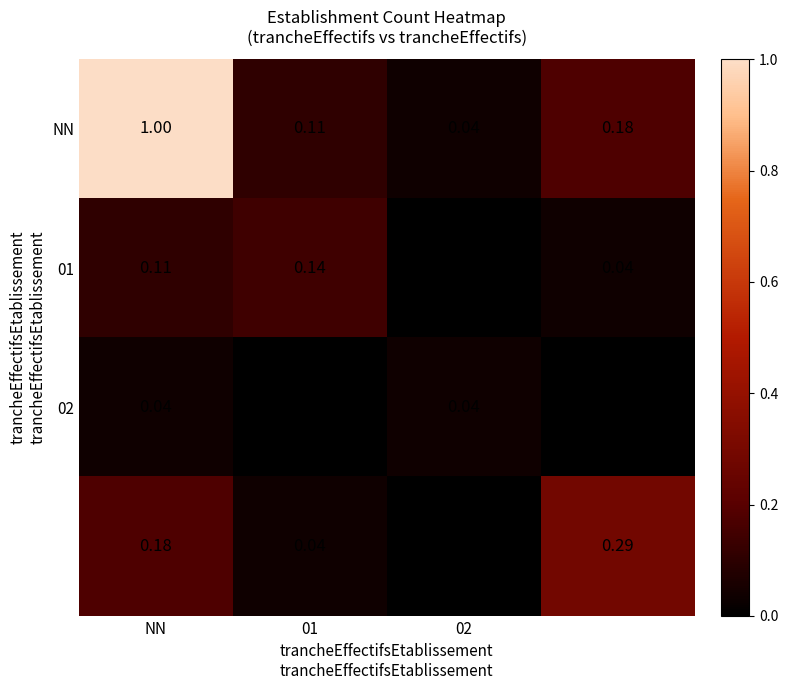

Count the number of data series in this chart.

4